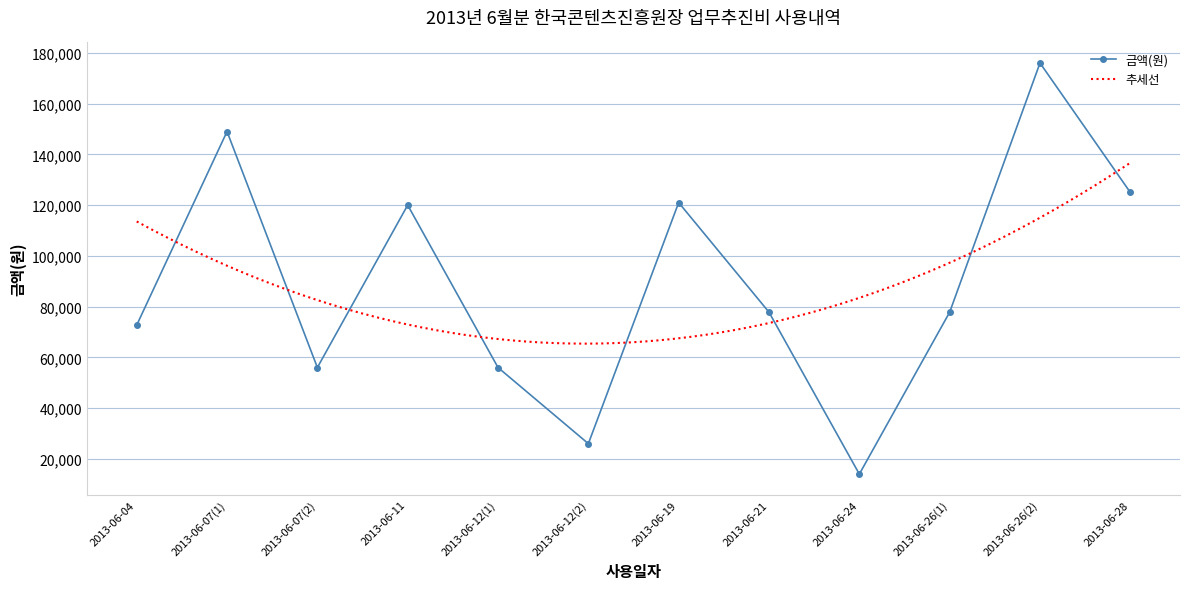

At which category does 금액(원) reach its first local peak?

2013-06-07(1)